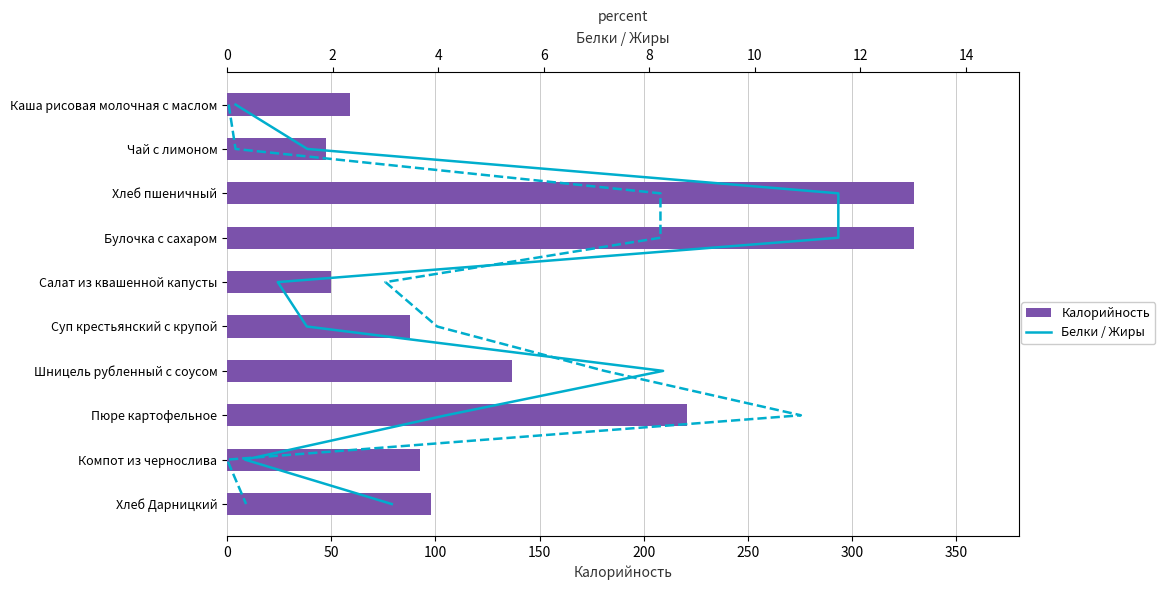

Rank the series at 400 from lowest to highest value.

Белки, Жиры, Калорийность